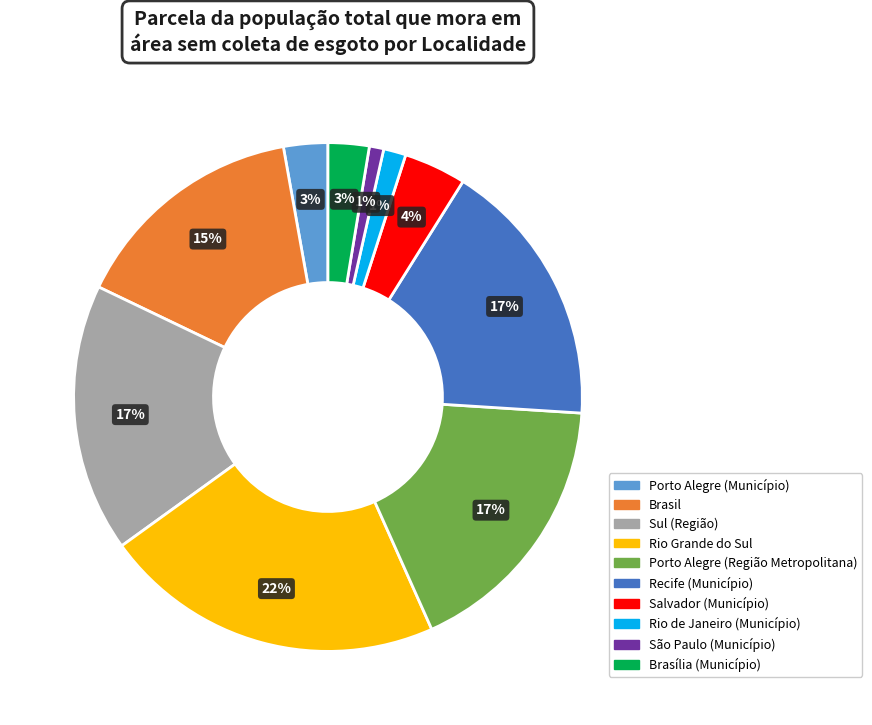

Which has a higher value, Salvador (Município) or São Paulo (Município)?

Salvador (Município)